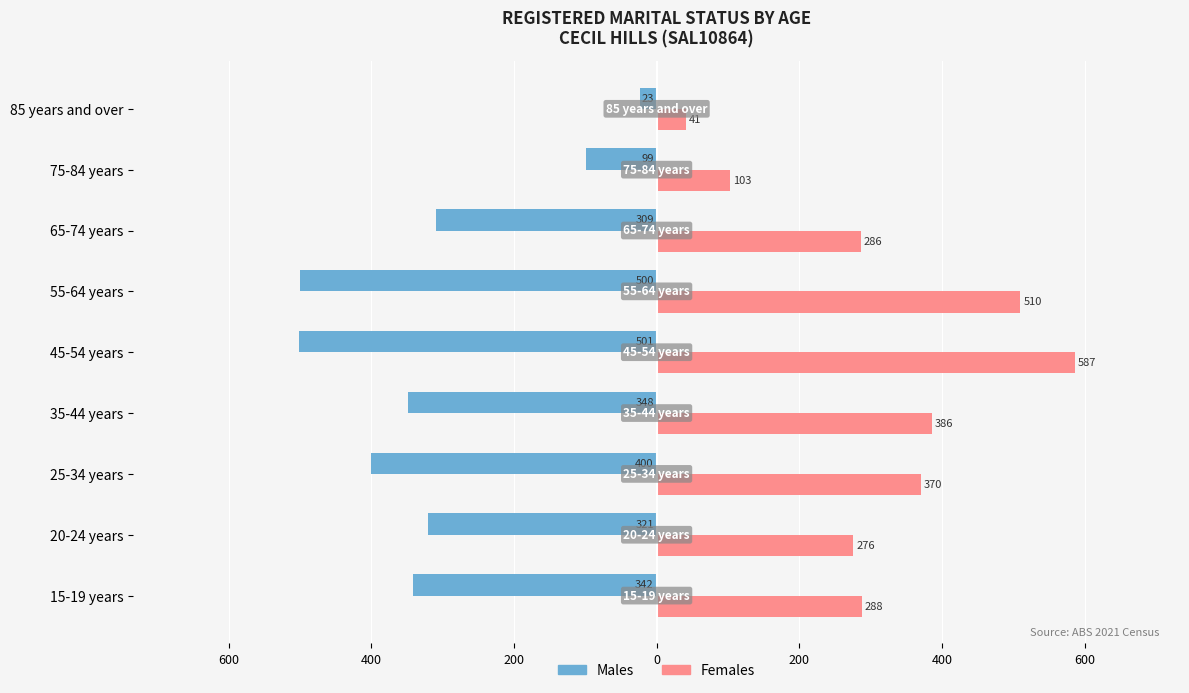

What are all the series names shown in the legend?

Males, Females